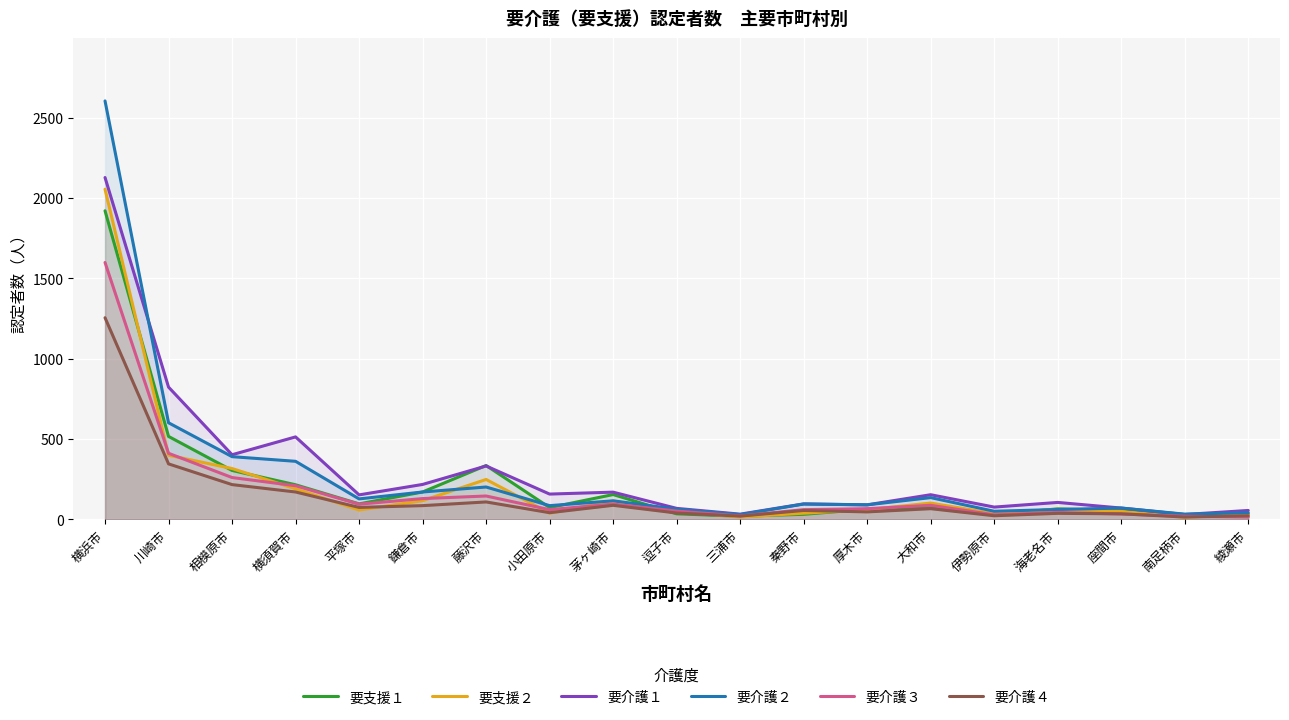

Which series has the largest range (max minus min)?

要介護２